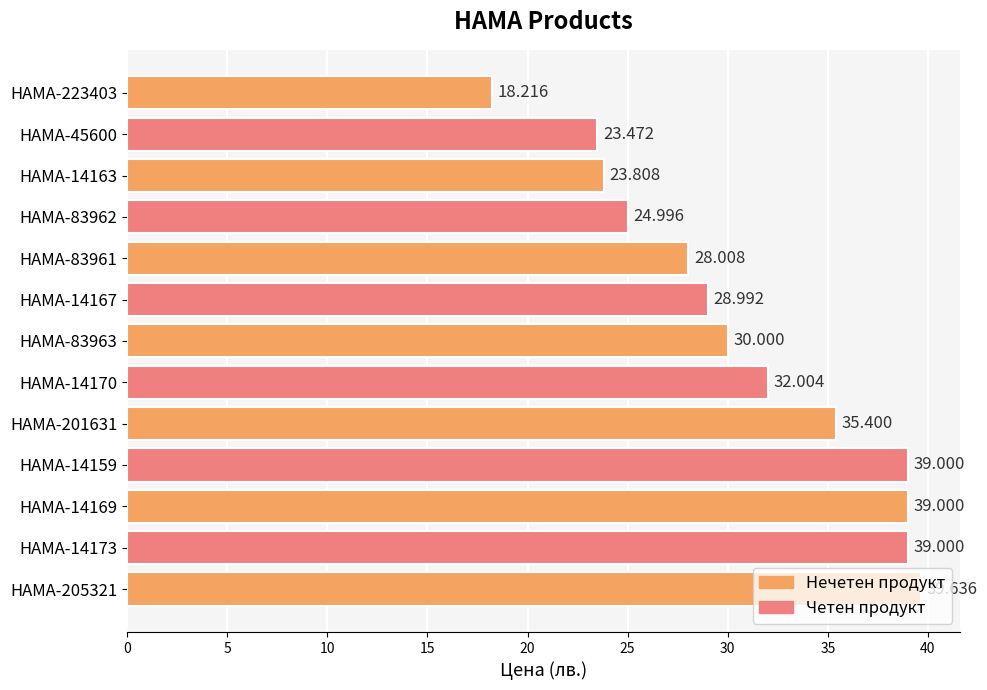

How many categories are shown in the chart?

13